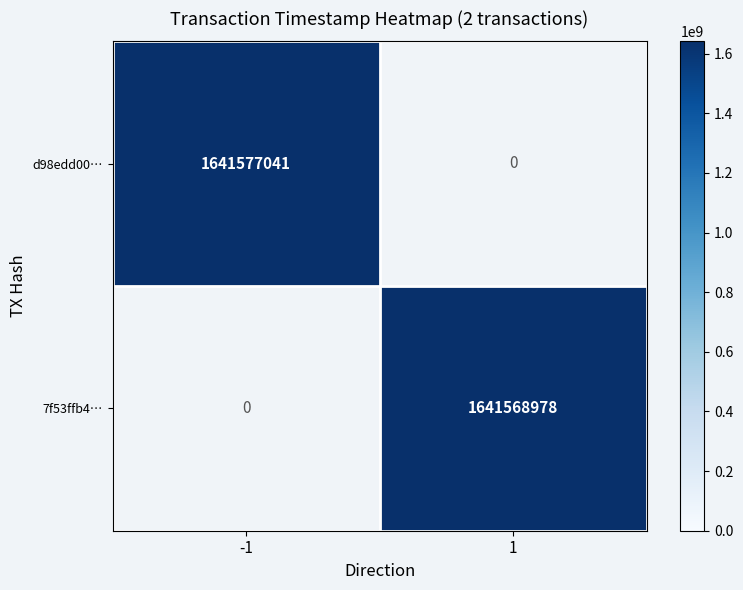

Between -1 and 1, which is larger?

1